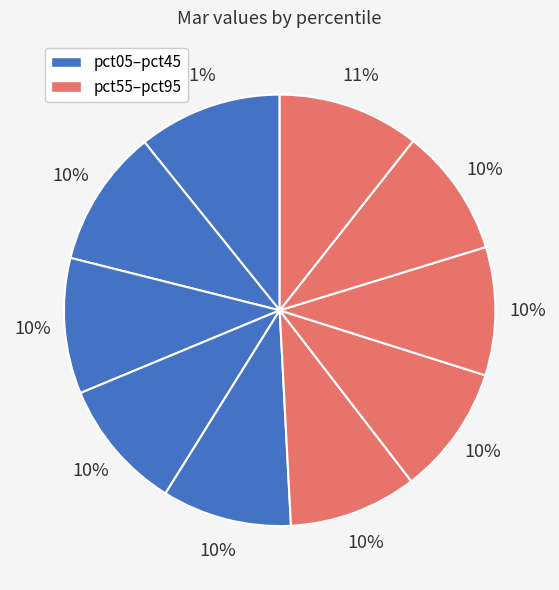

Rank the categories by value from highest to lowest.

pct05, pct95, pct15, pct25, pct35, pct45, pct65, pct85, pct55, pct75